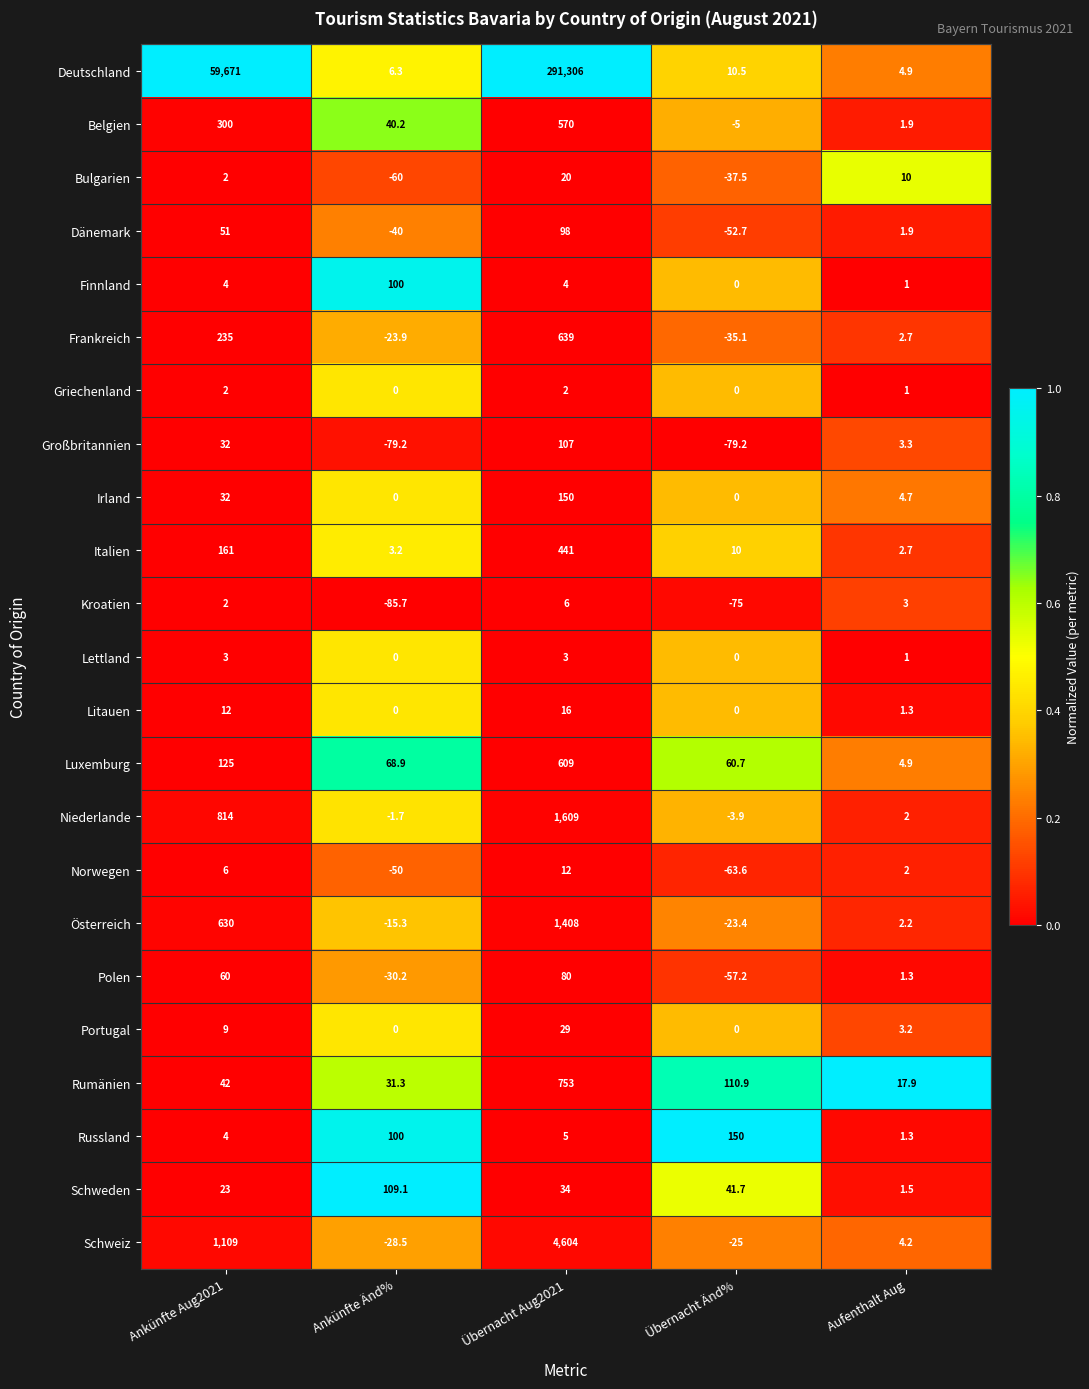

List the labels in order of Belgien value, smallest first.

Übernacht Änd%, Aufenthalt Aug, Ankünfte Änd%, Ankünfte Aug2021, Übernacht Aug2021